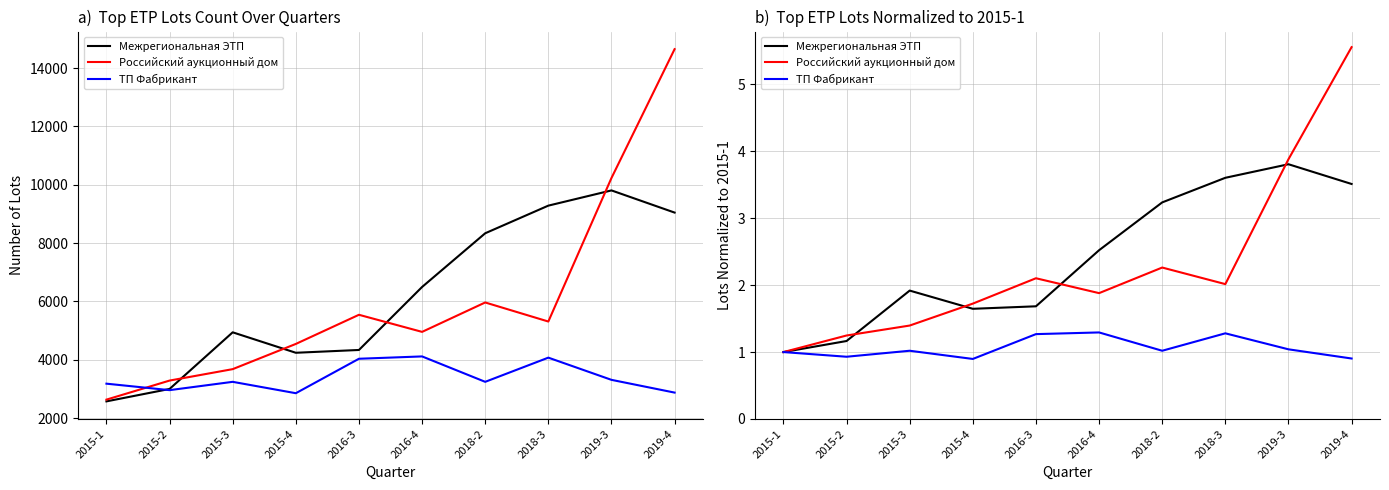

Which series has the largest range (max minus min)?

Российский аукционный дом